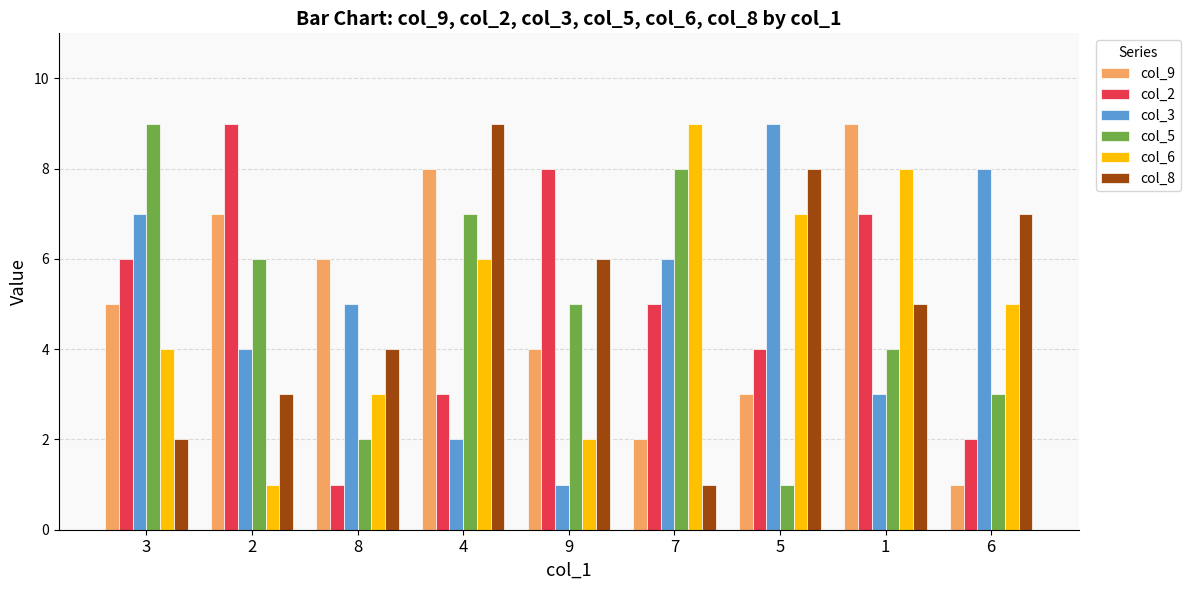

What are all the series names shown in the legend?

col_9, col_2, col_3, col_5, col_6, col_8